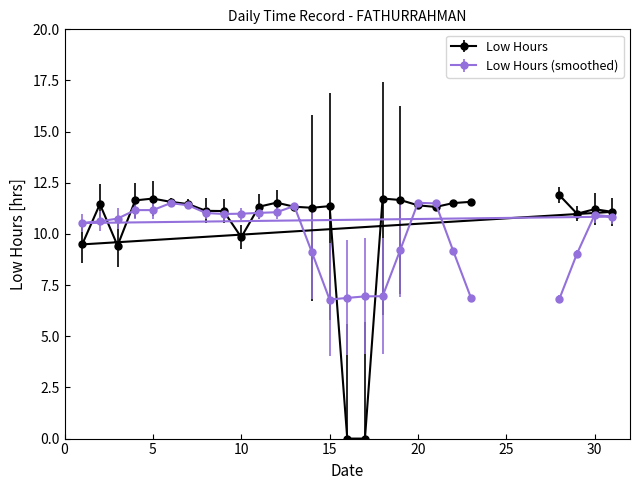

True or false: Low Hours (smoothed) has a value of 11.0 at 10.

True